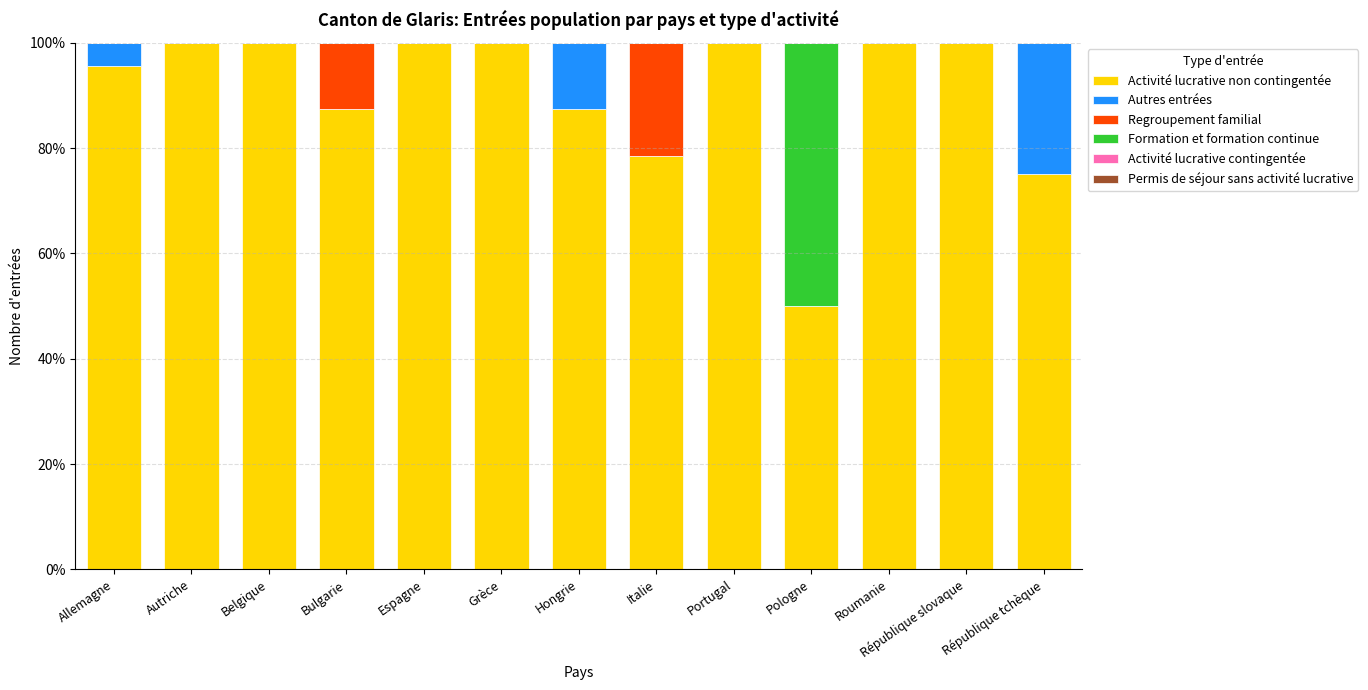

What is the sum of the Activité lucrative non contingentée values at Portugal and Autriche?

200.0